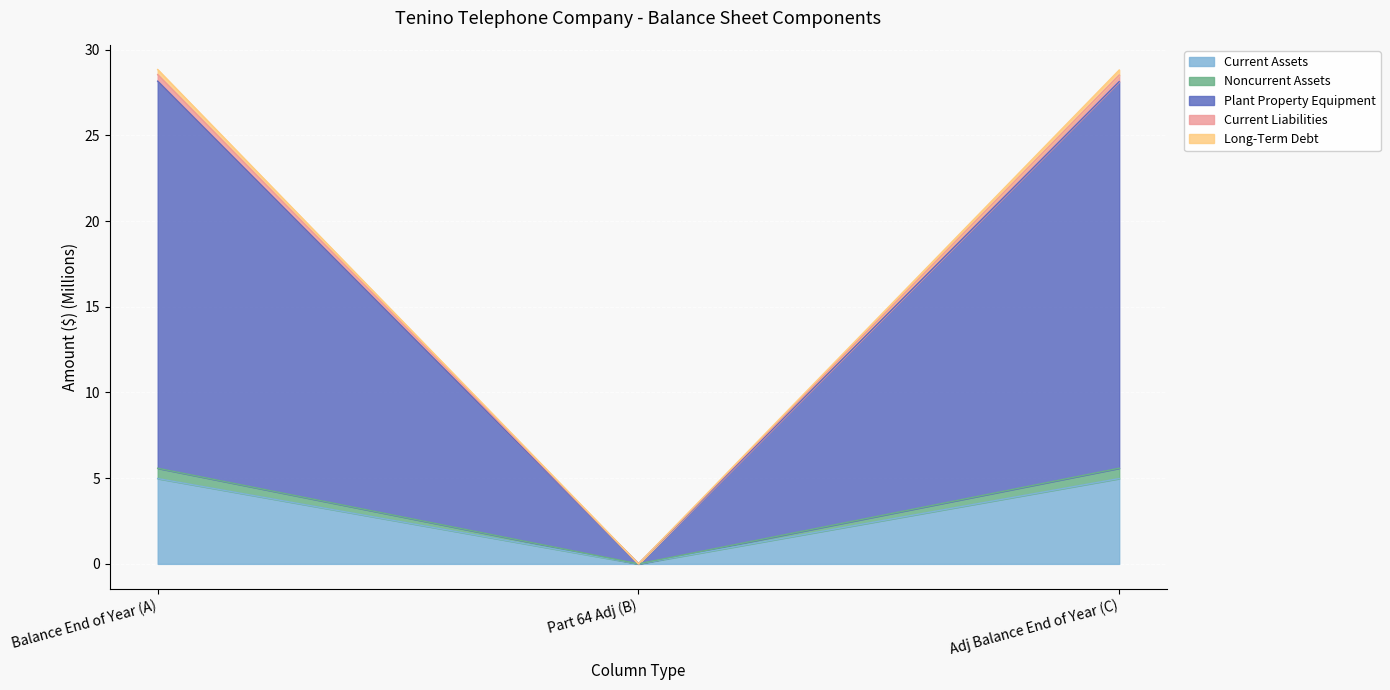

Which label corresponds to the smallest value in the chart?

Part 64 Adj (B)